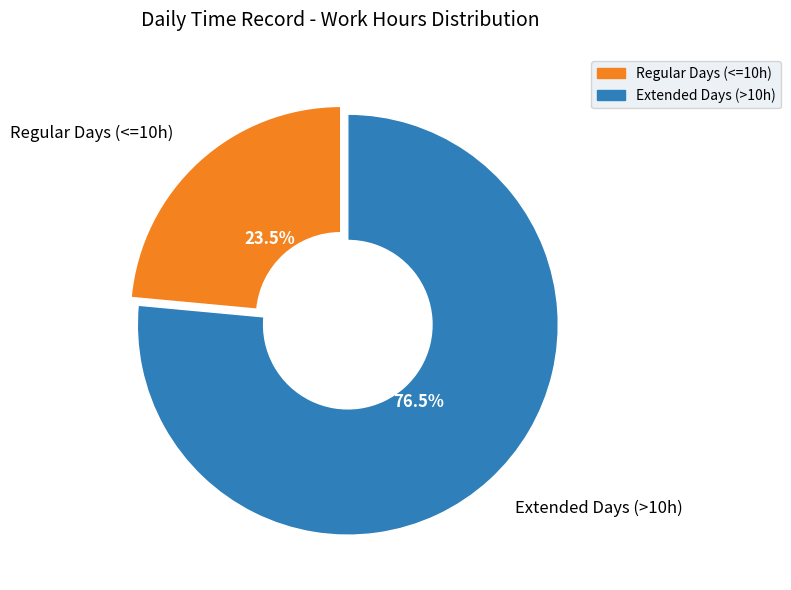

Rank the categories by value from highest to lowest.

Extended Days (>10h), Regular Days (<=10h)